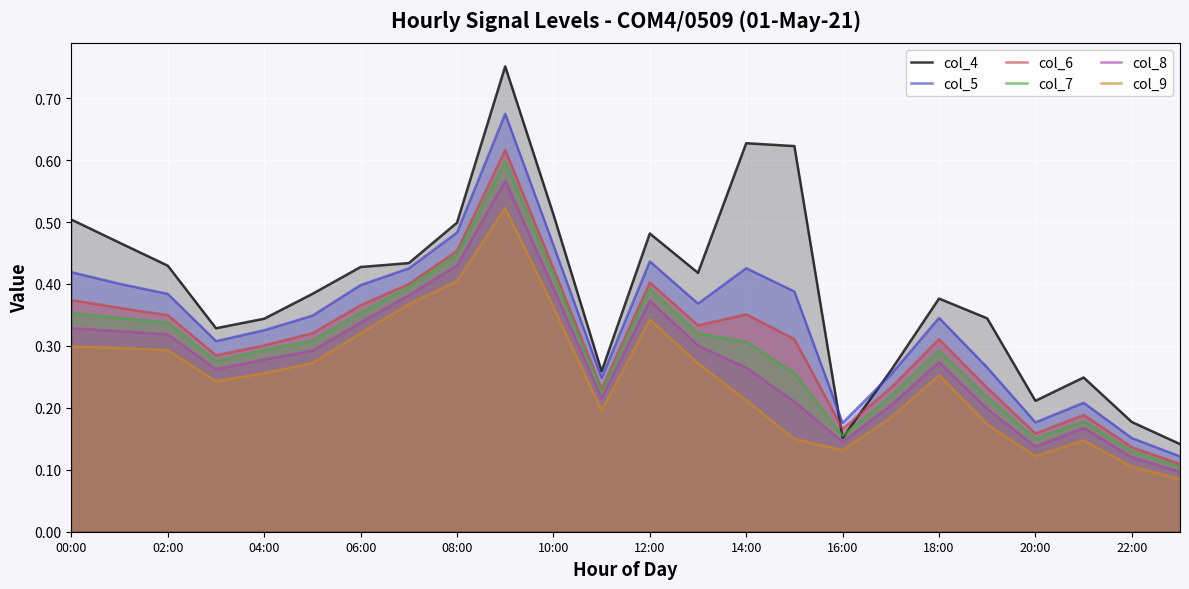

True or false: col_7 and col_5 intersect in this chart.

False